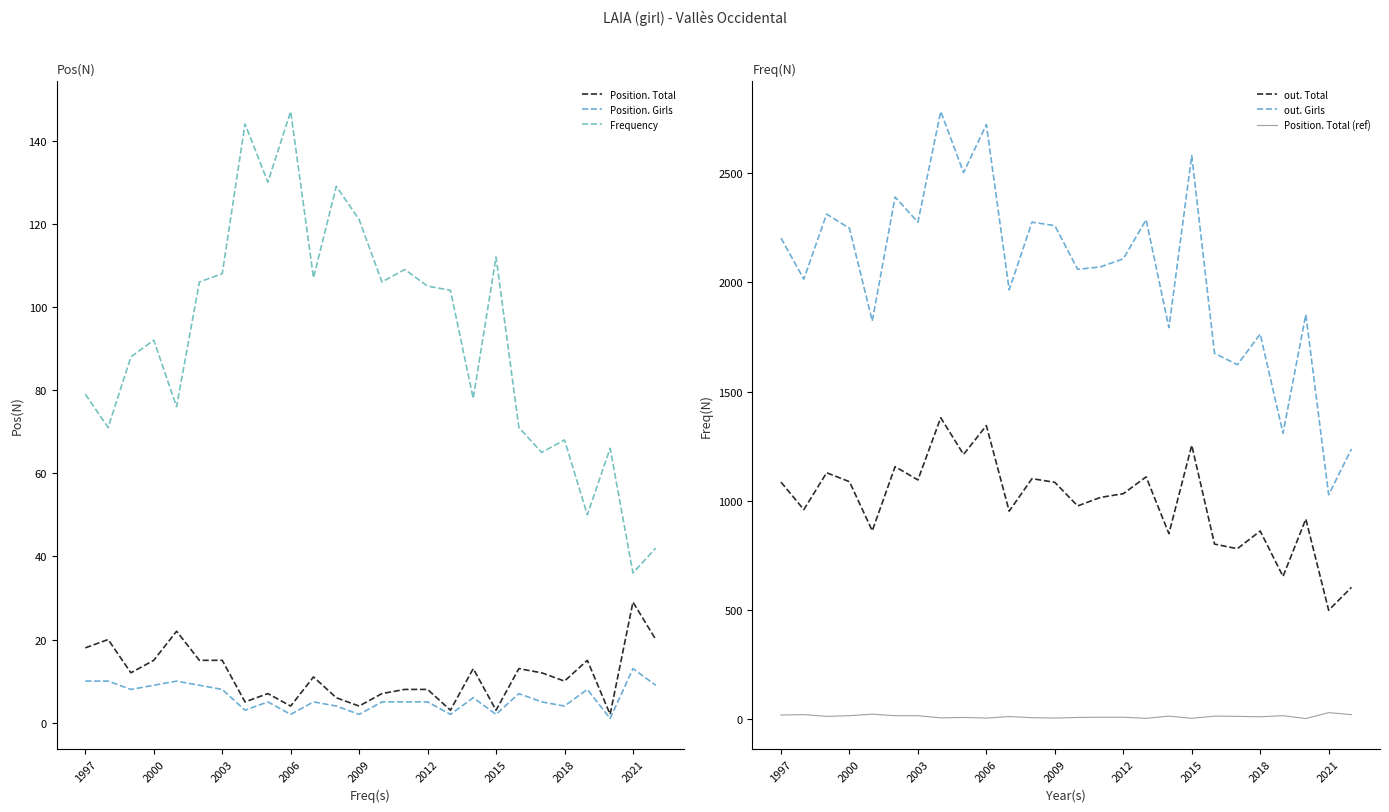

At how many categories does at least one series exceed 1311?

23